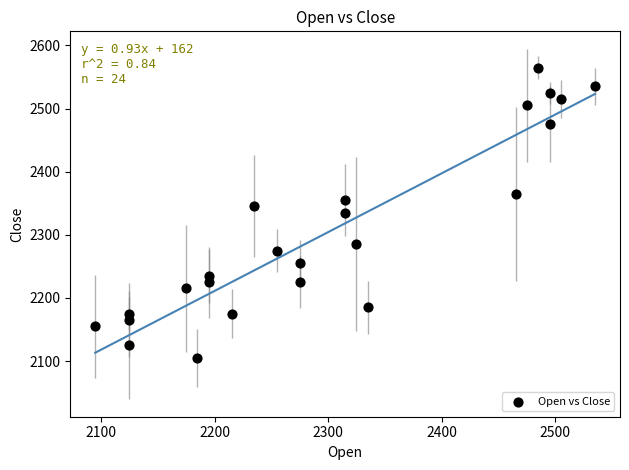

What is the range of Y values (max minus min)?

460